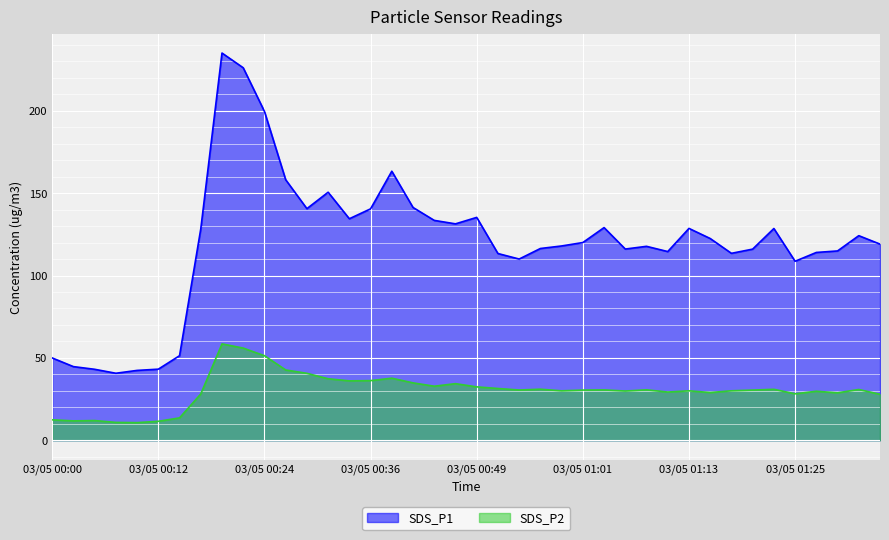

The SDS_P1 series shows 45.0 at 03/05 00:58. True or false?

False